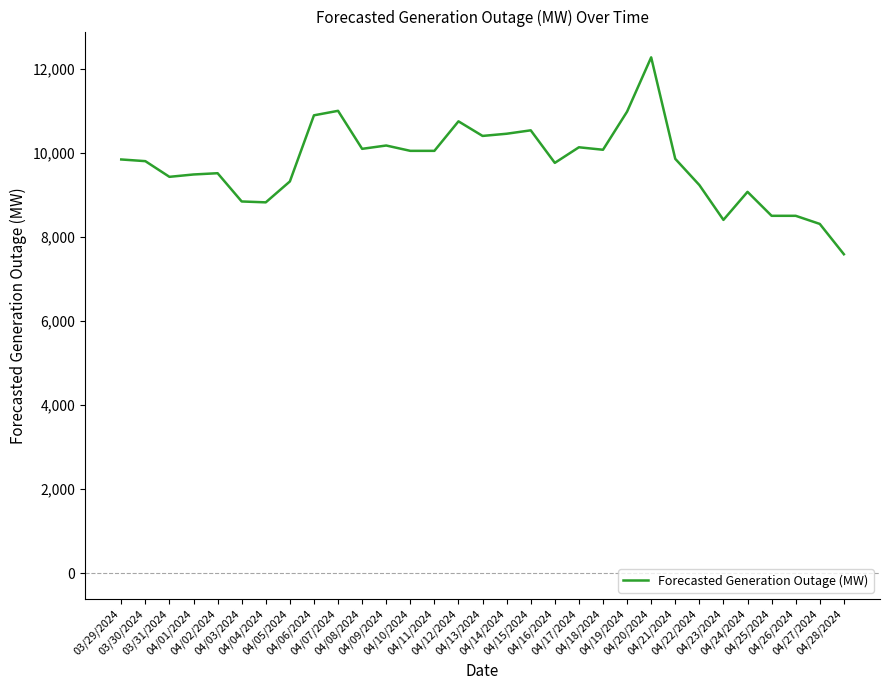

How many distinct data groups are displayed?

1